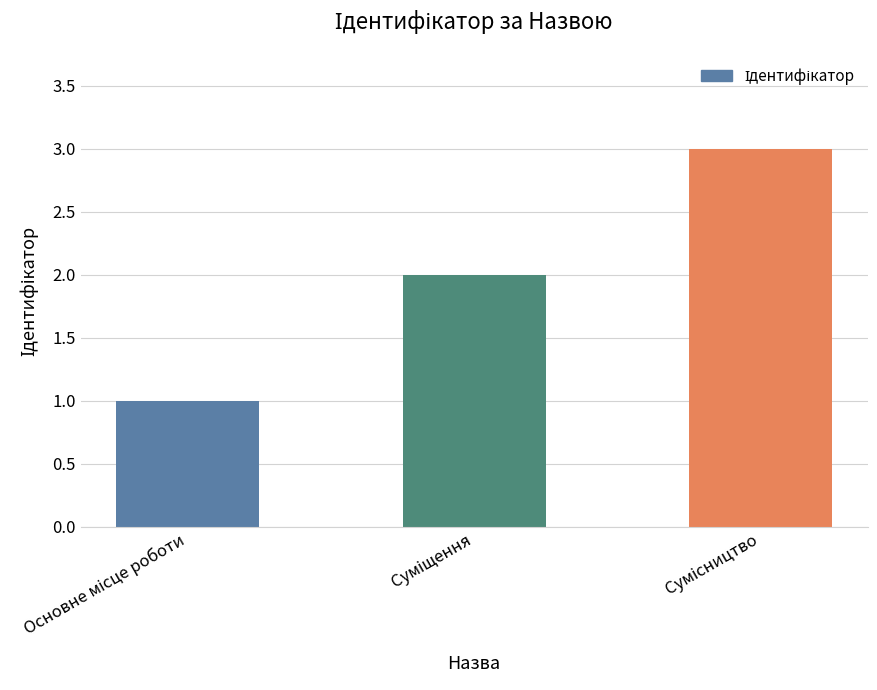

What is the greatest value displayed?

3